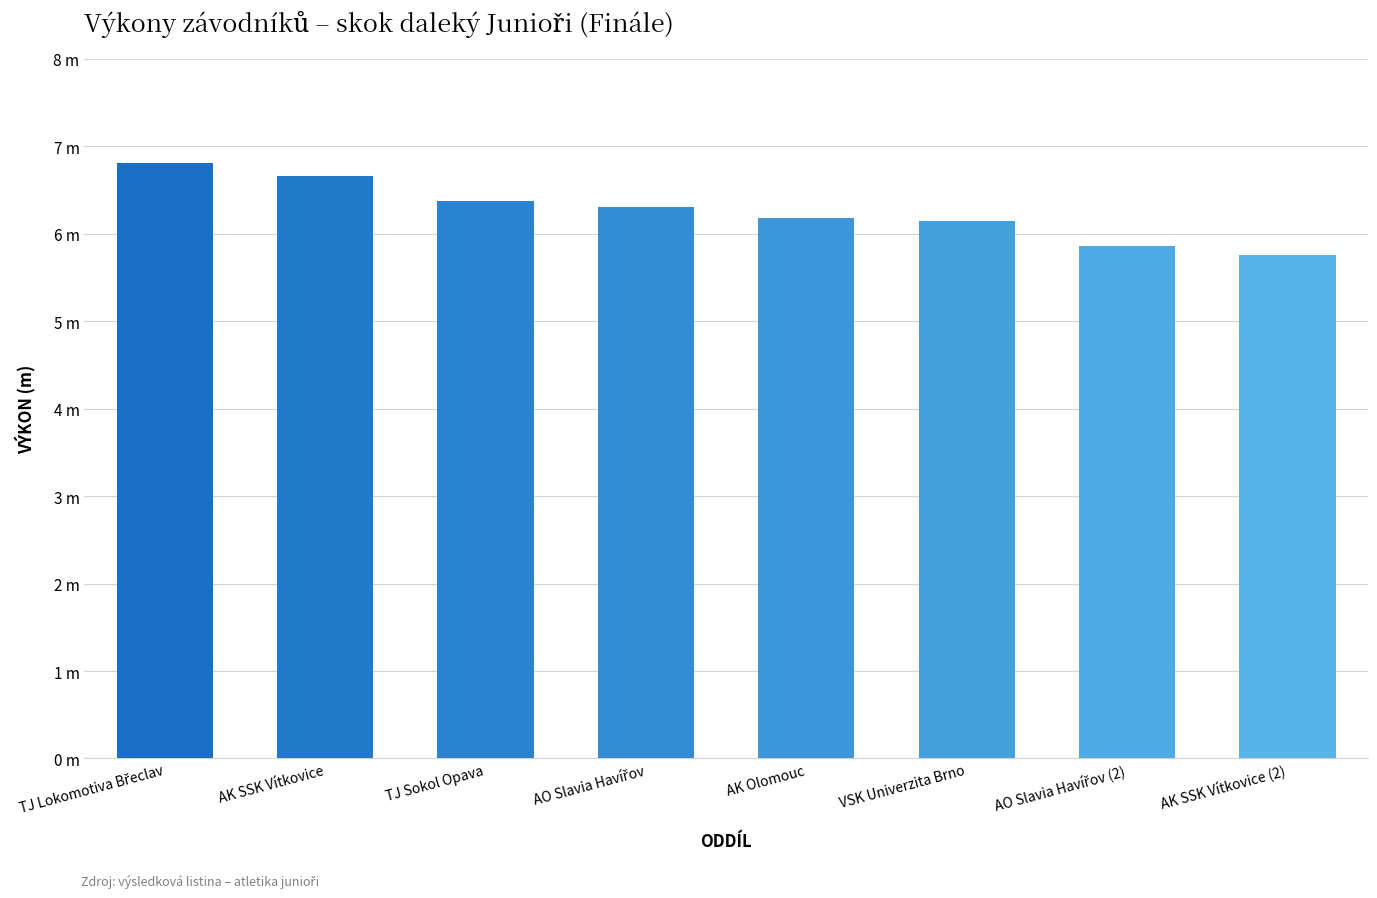

Where is the data nearest to the value 6?

VSK Univerzita Brno